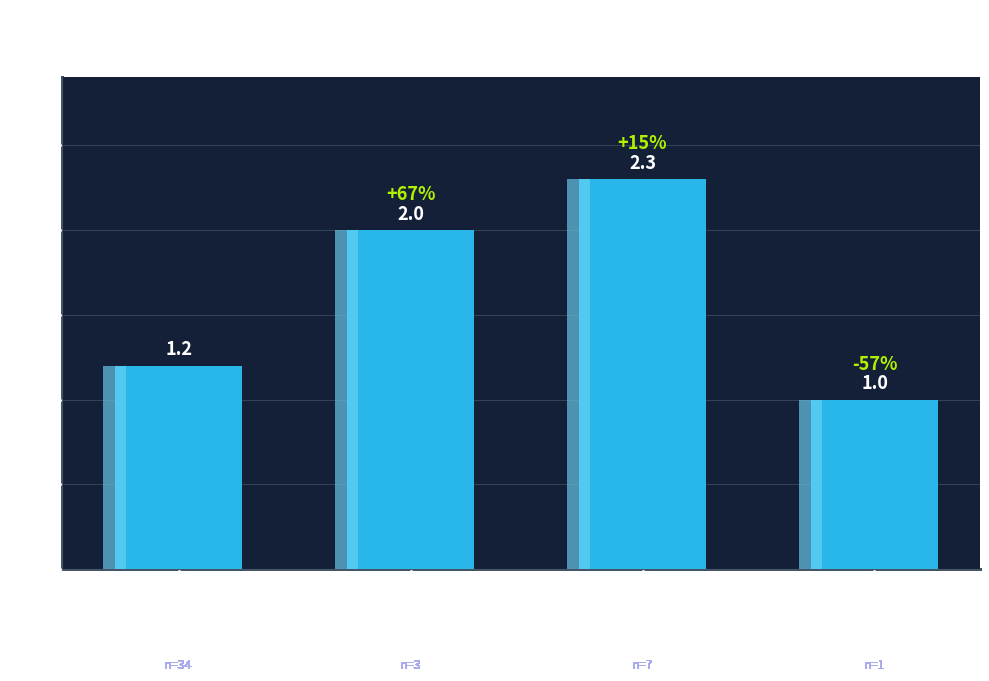

What is the value of the 2nd bar from the left?

2.0